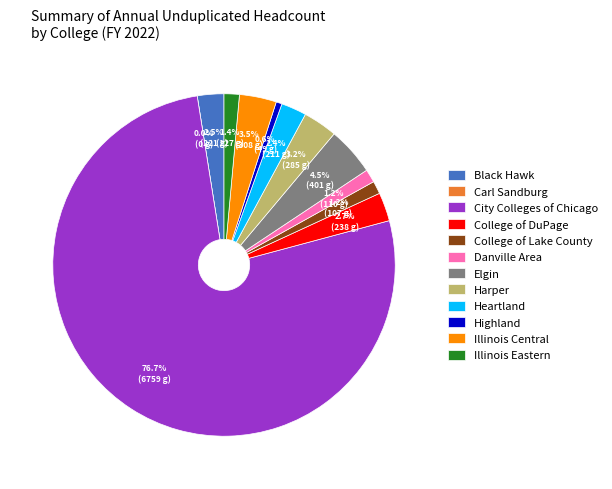

The College of Lake County slice represents 1% of the pie. True or false?

True